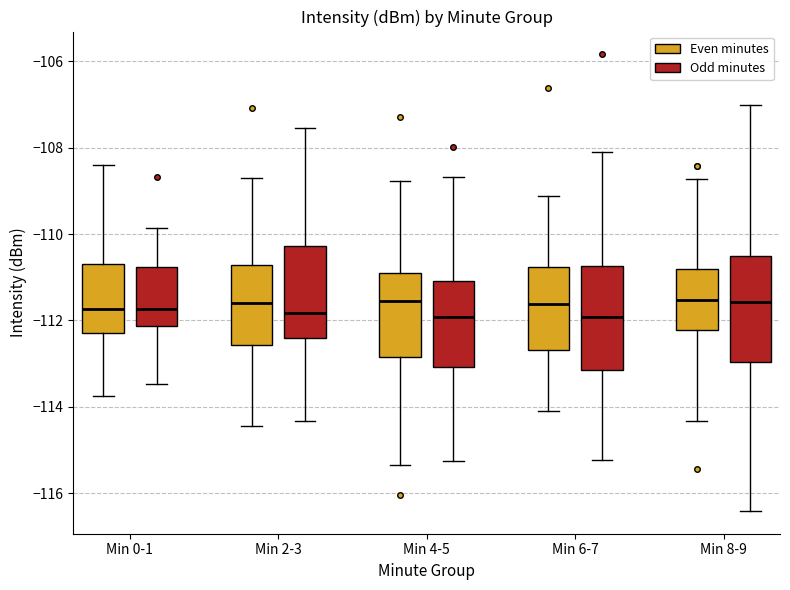

Reading left to right, transcribe this box plot: for each box, give where its median line is, the range the box spans, and where its two whiskers end, as read against the y-axis. The values are not printed on the chart, so give them approximately, as read against the axis.

Min 0-1 (Even minutes): median -111.8, box -112.2 to -110.6, whiskers -113.8 to -108.4
Min 0-1 (Odd minutes): median -111.8, box -112.2 to -110.8, whiskers -113.4 to -109.8
Min 2-3 (Even minutes): median -111.6, box -112.6 to -110.8, whiskers -114.4 to -108.8
Min 2-3 (Odd minutes): median -111.8, box -112.4 to -110.2, whiskers -114.4 to -107.6
Min 4-5 (Even minutes): median -111.6, box -112.8 to -111.0, whiskers -115.4 to -108.8
Min 4-5 (Odd minutes): median -112.0, box -113.0 to -111.0, whiskers -115.2 to -108.6
Min 6-7 (Even minutes): median -111.6, box -112.6 to -110.8, whiskers -114.0 to -109.2
Min 6-7 (Odd minutes): median -112.0, box -113.2 to -110.8, whiskers -115.2 to -108.2
Min 8-9 (Even minutes): median -111.6, box -112.2 to -110.8, whiskers -114.4 to -108.8
Min 8-9 (Odd minutes): median -111.6, box -113.0 to -110.6, whiskers -116.4 to -107.0